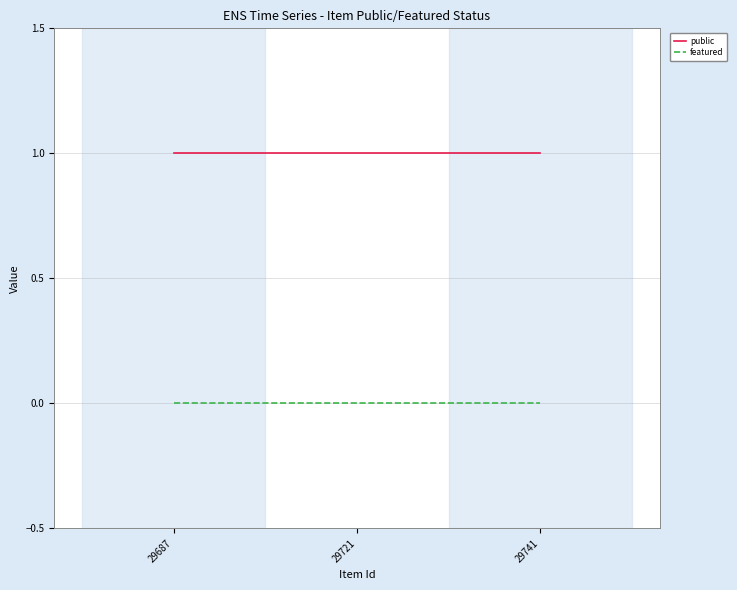

Which series has the largest total across all categories?

public